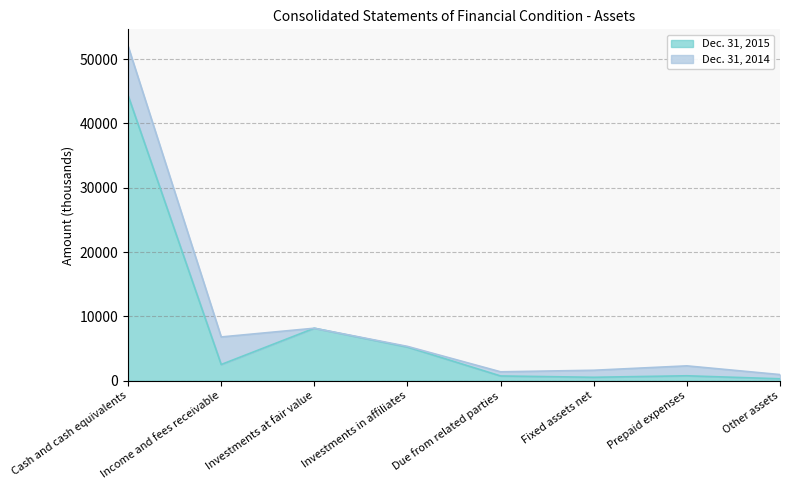

List the labels in order of value, largest first.

Cash and cash equivalents, Investments at fair value, Investments in affiliates, Income and fees receivable, Prepaid expenses, Due from related parties, Fixed assets net, Other assets